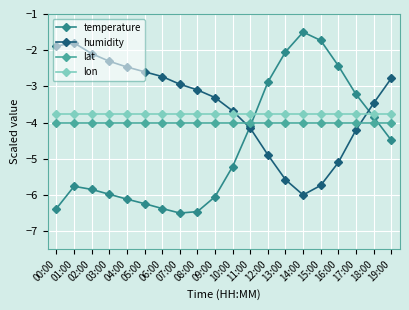

At which label does temperature reach its peak?

14:00